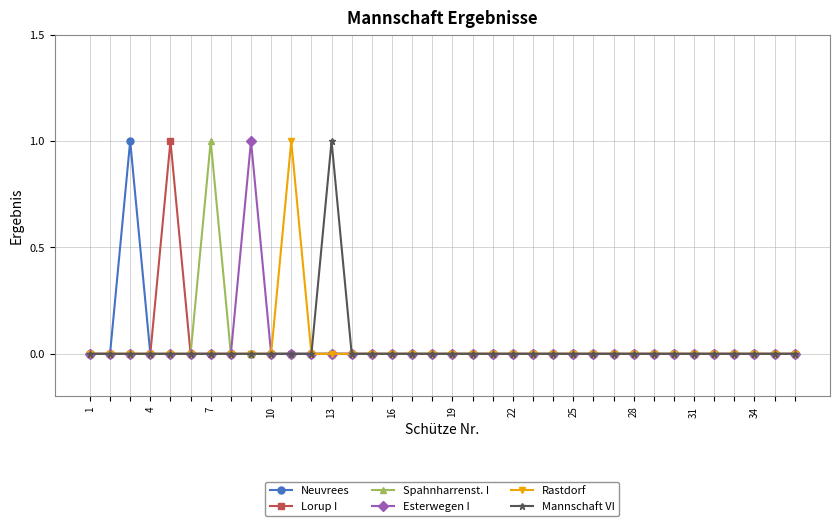

Reading left to right, extract all data points from this chart.

Neuvrees: 0	0	1	0	0	0	0	0	0	0	0	0	0	0	0	0	0	0	0	0	0	0	0	0	0	0	0	0	0	0	0	0	0	0	0	0
Lorup I: 0	0	0	0	1	0	0	0	0	0	0	0	0	0	0	0	0	0	0	0	0	0	0	0	0	0	0	0	0	0	0	0	0	0	0	0
Spahnharrenst. I: 0	0	0	0	0	0	1	0	0	0	0	0	0	0	0	0	0	0	0	0	0	0	0	0	0	0	0	0	0	0	0	0	0	0	0	0
Esterwegen I: 0	0	0	0	0	0	0	0	1	0	0	0	0	0	0	0	0	0	0	0	0	0	0	0	0	0	0	0	0	0	0	0	0	0	0	0
Rastdorf: 0	0	0	0	0	0	0	0	0	0	1	0	0	0	0	0	0	0	0	0	0	0	0	0	0	0	0	0	0	0	0	0	0	0	0	0
Mannschaft VI: 0	0	0	0	0	0	0	0	0	0	0	0	1	0	0	0	0	0	0	0	0	0	0	0	0	0	0	0	0	0	0	0	0	0	0	0